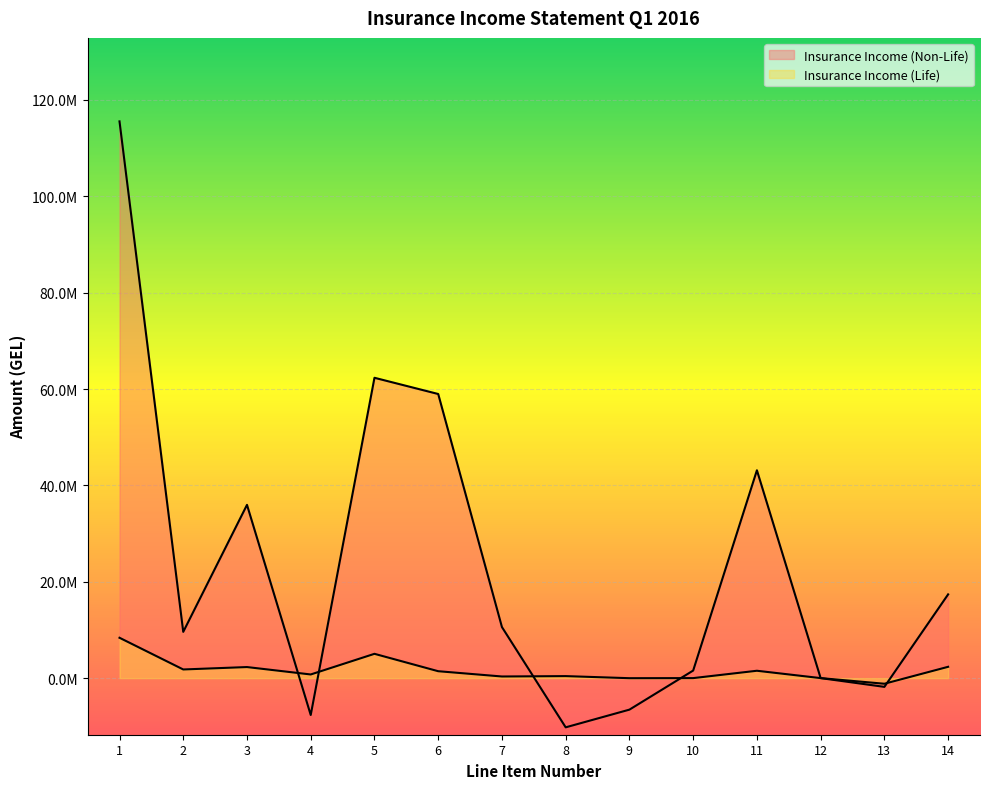

What is the spread (max minus min) of values at 14?

15035299.9